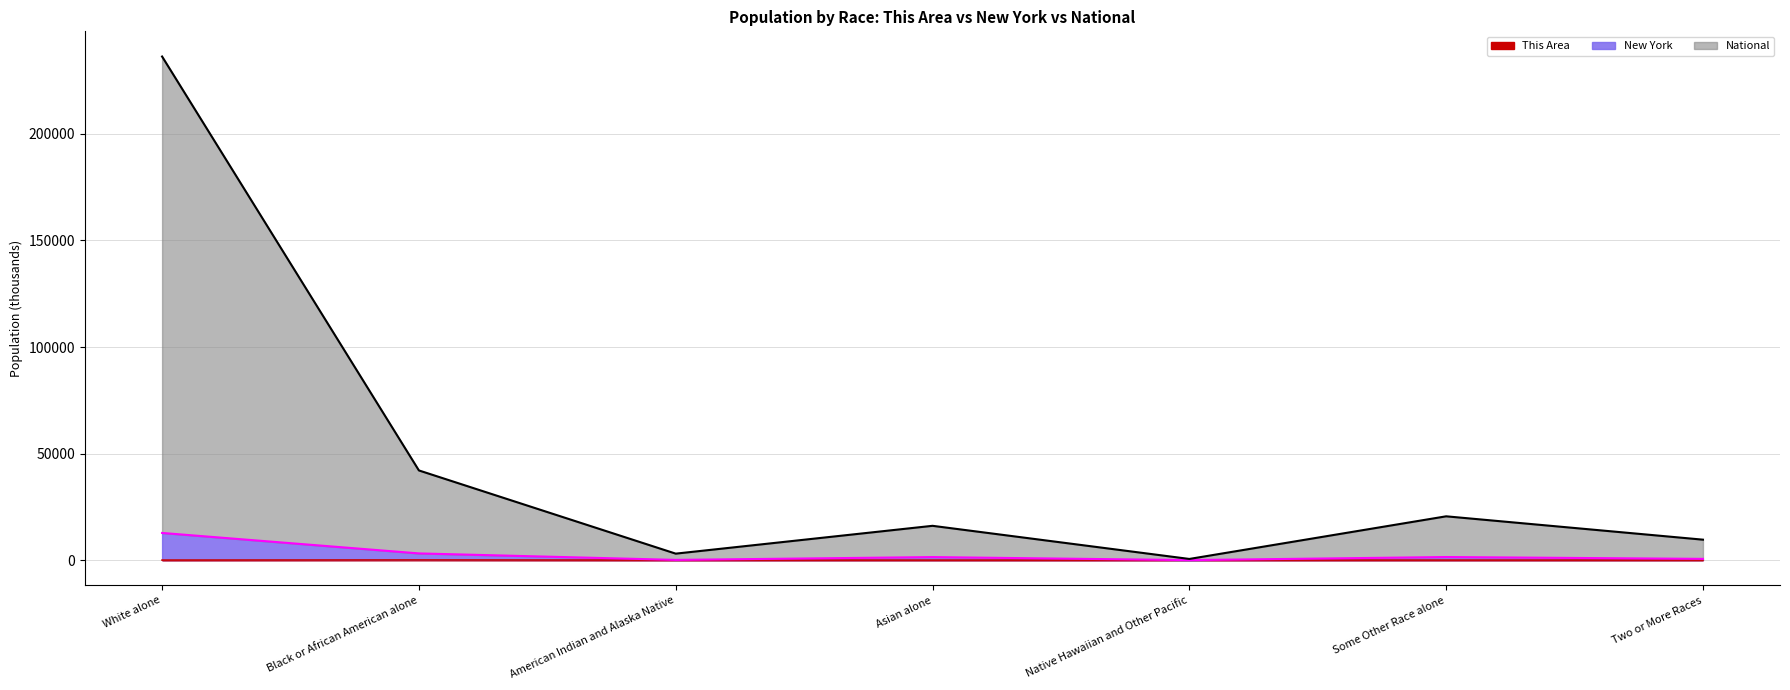

In This Area, how many points are lower than both neighbors (excluding endpoints)?

2